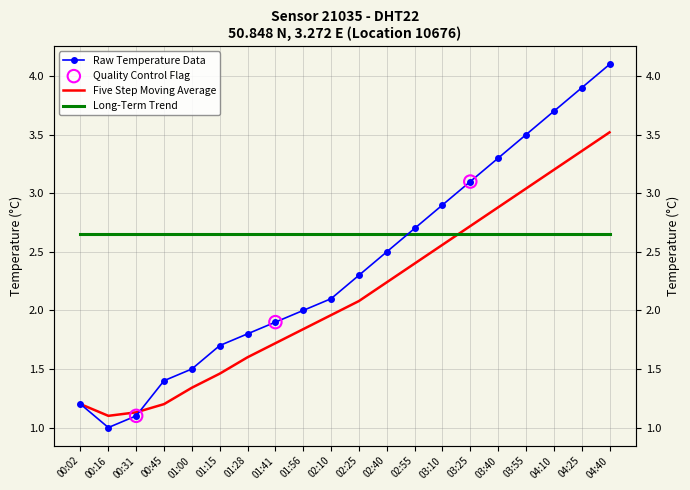

What is the change in value from 01:15 to 04:25?

+2.2